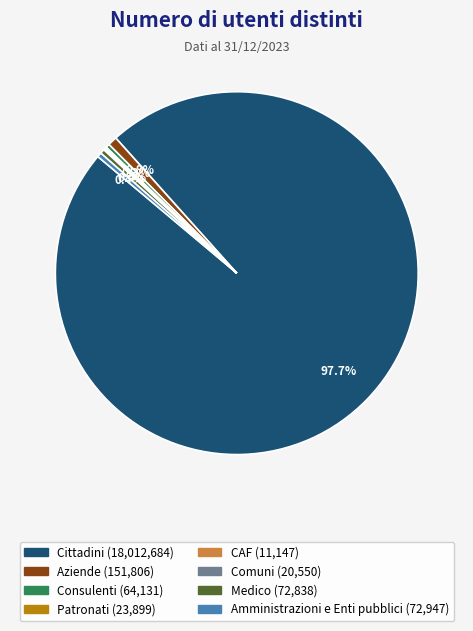

Is the sum of Medico and Consulenti greater than half?

No